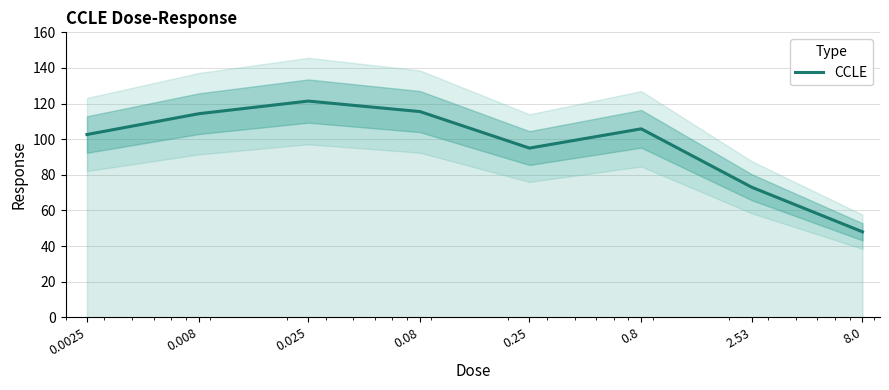

What is the value of the 4th point from the left?

115.5